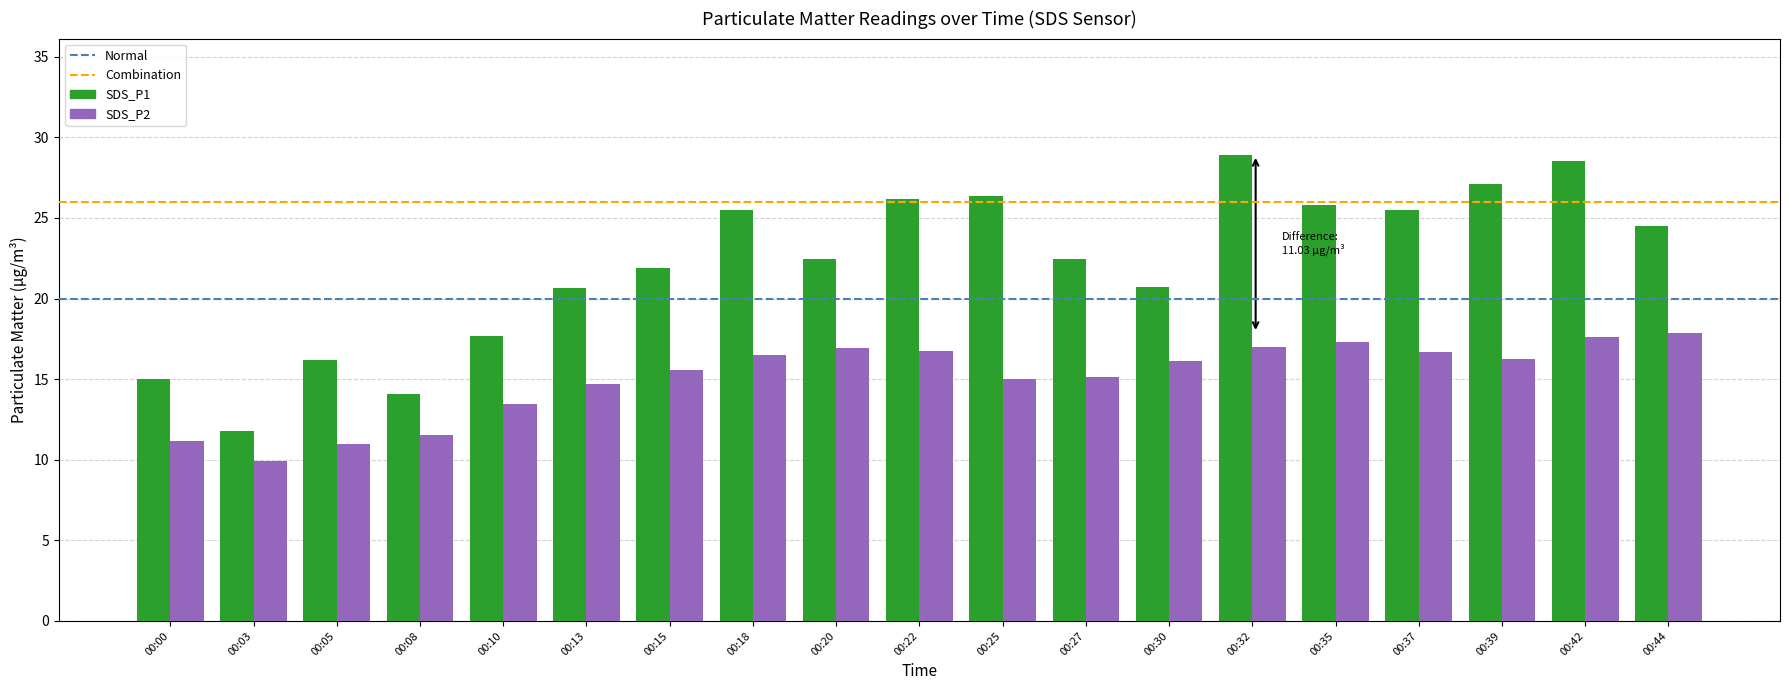

What is the spread (max minus min) of values at 00:35?

8.5